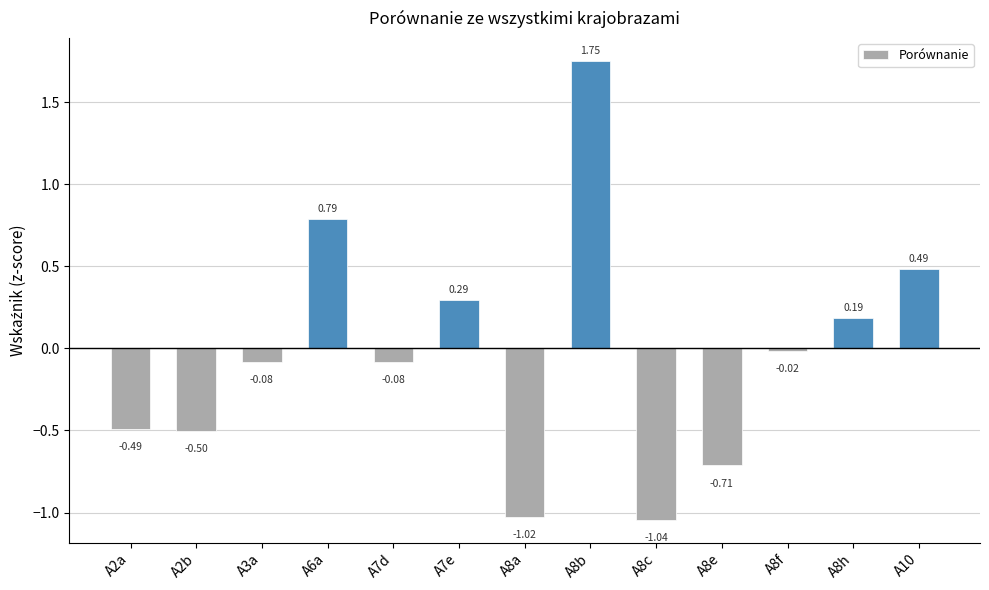

What is the change in value from A3a to A6a?

+0.9